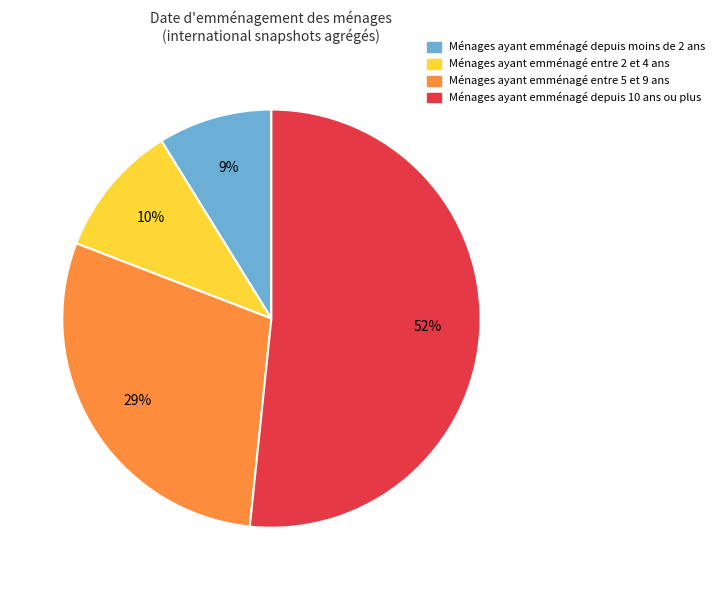

Is Ménages ayant emménagé entre 2 et 4 ans the majority of the pie?

No